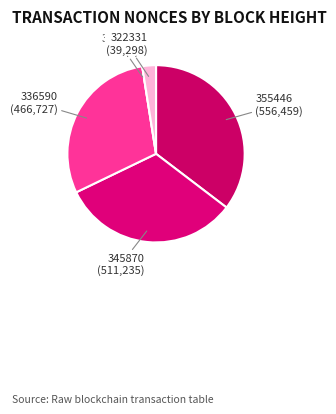

Does any single category account for the majority?

No